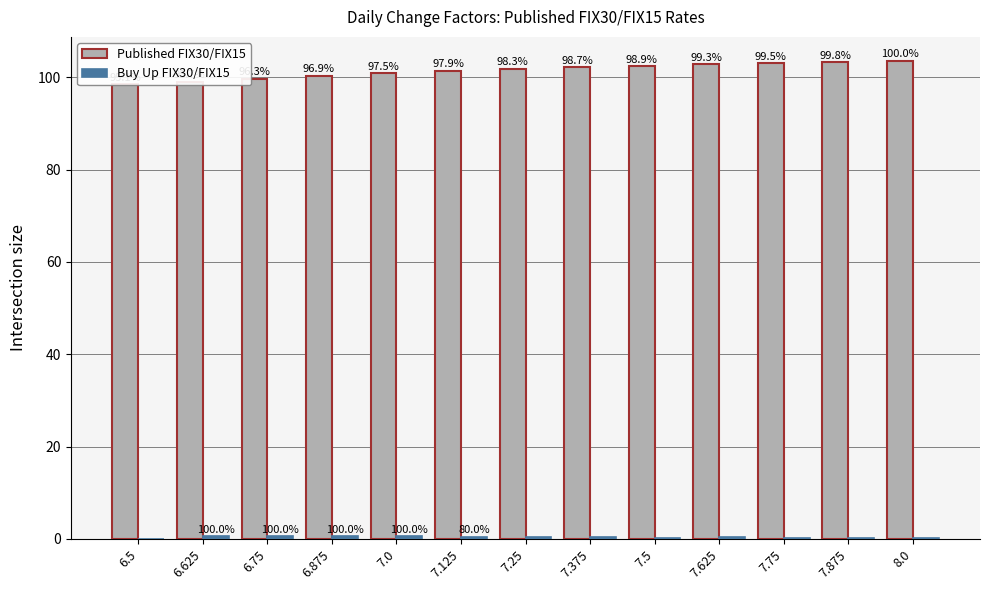

What is the sum of all Published FIX30/FIX15 values?

1319.1